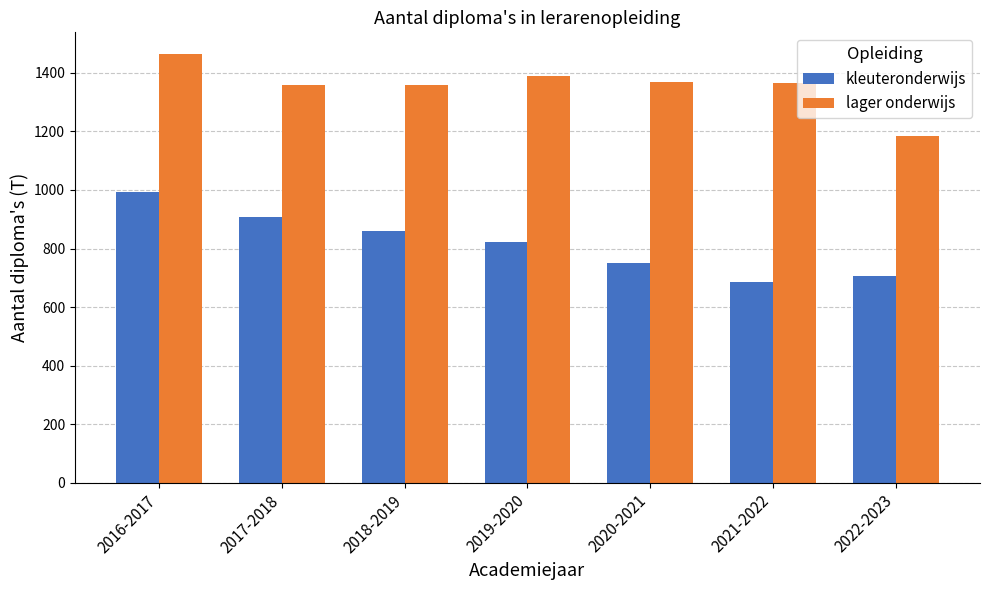

At how many categories does at least one series exceed 1164?

7